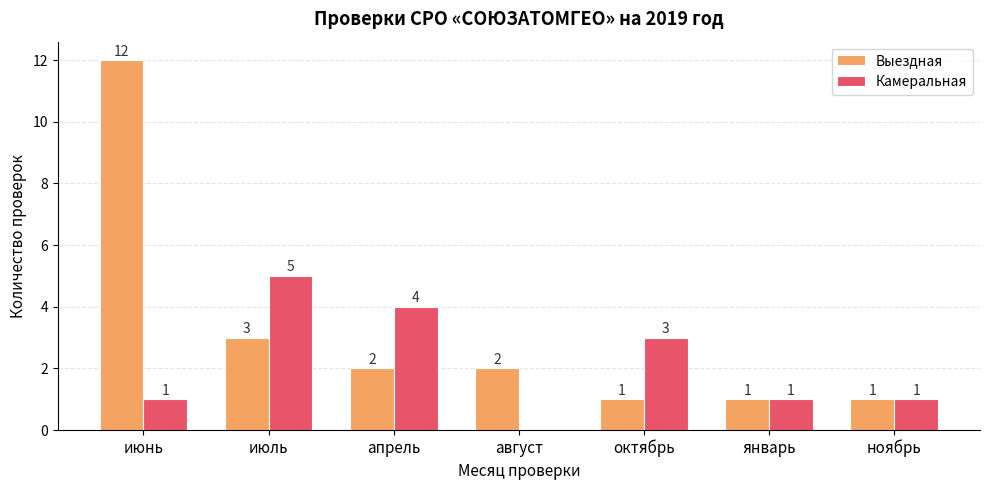

The Выездная series shows 12 at июнь. True or false?

True